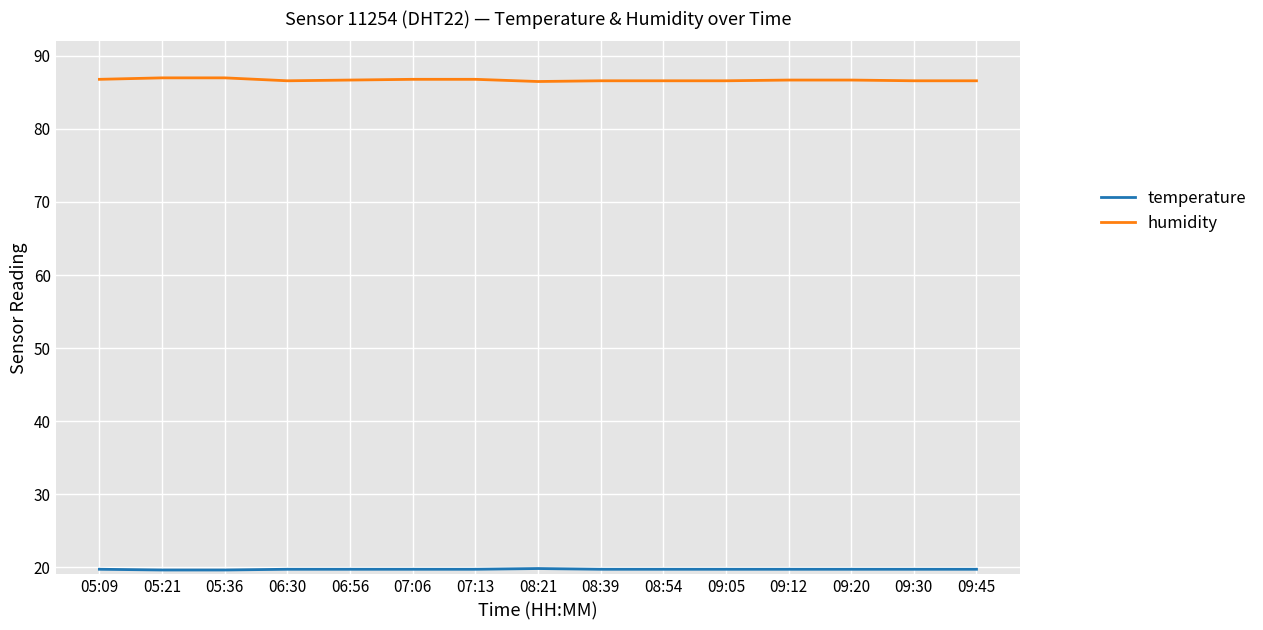

Which series has the largest total across all categories?

humidity